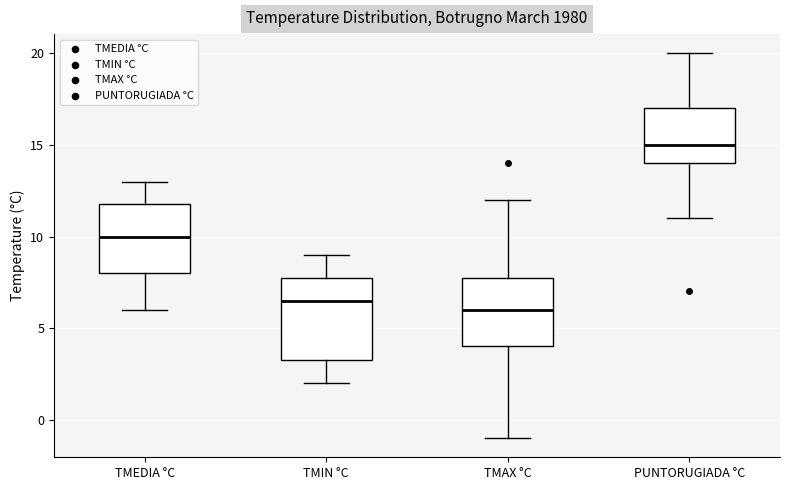

Where does the median line of the box for TMAX °C sit on the y-axis? The values are not printed on the chart, so give them approximately, as read against the axis.

6.0